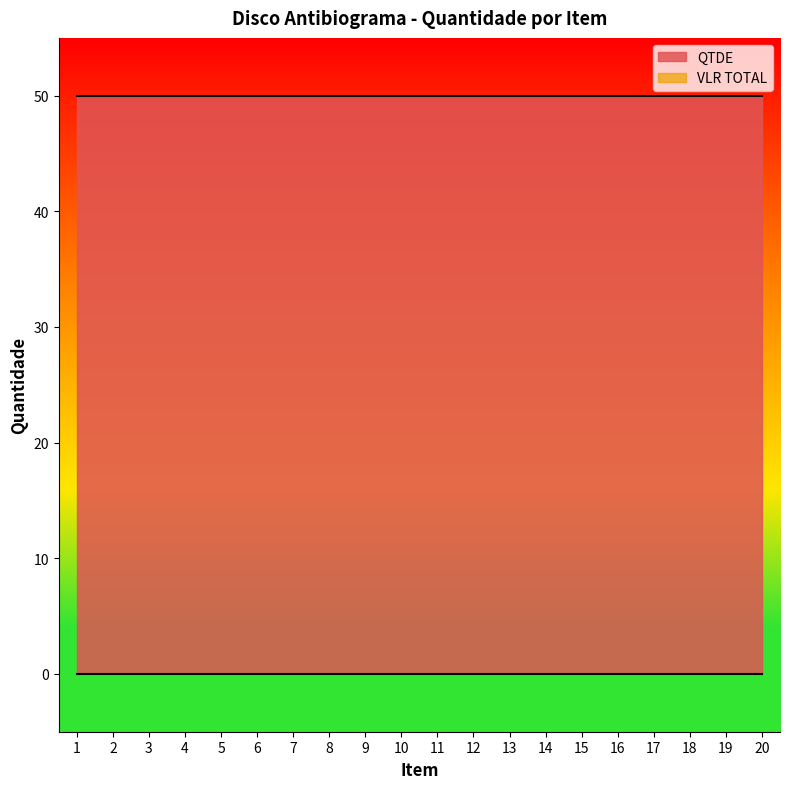

Rank the series by their average value, from lowest to highest.

VLR TOTAL, QTDE